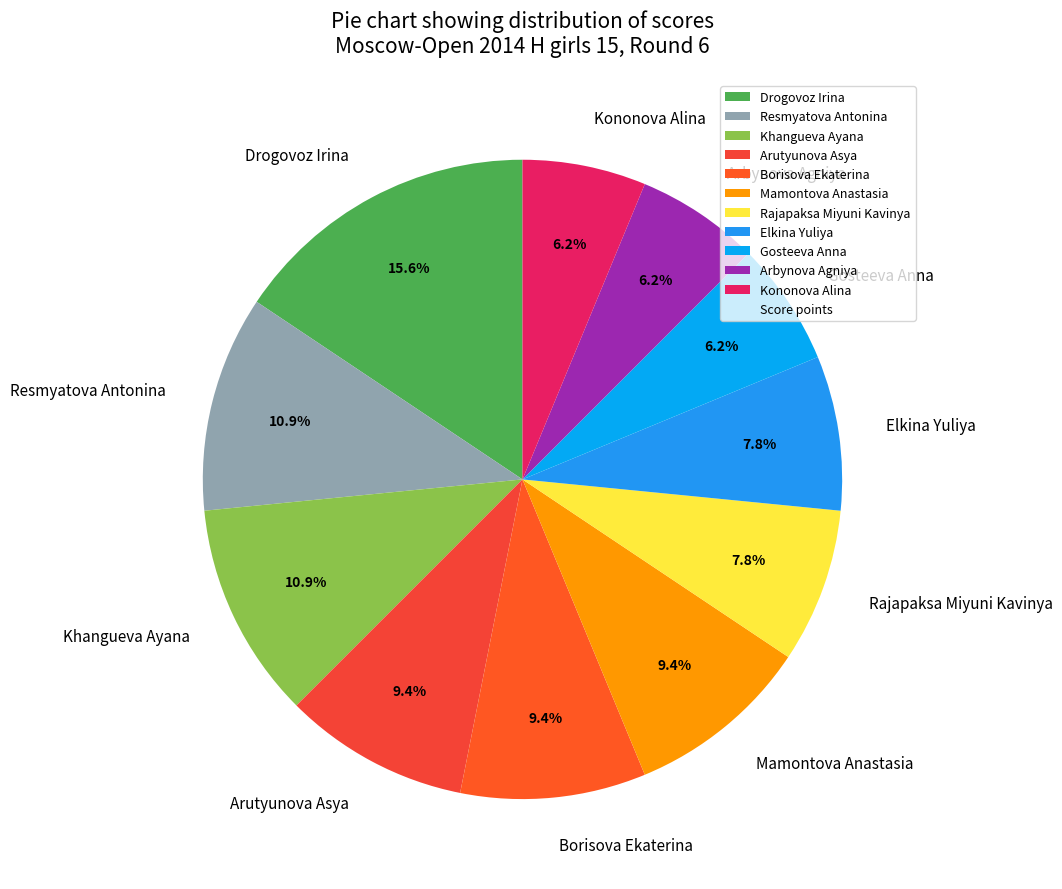

How many segments does this pie chart have?

11